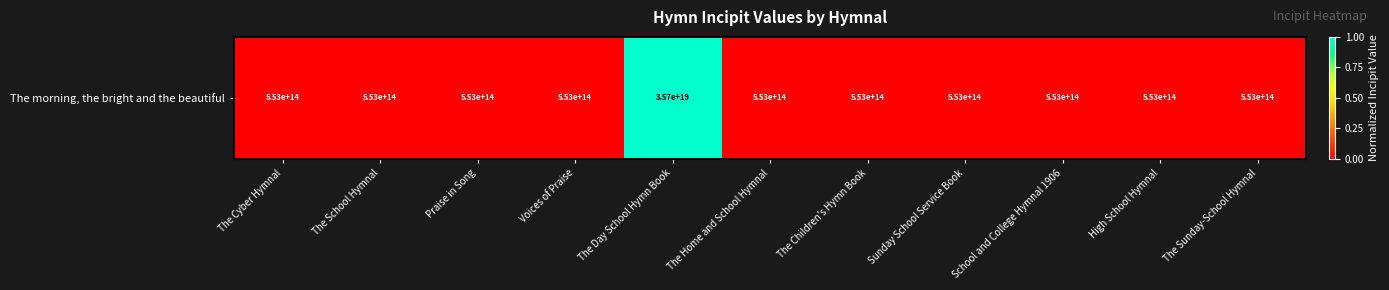

At which label is the value closest to 0?

The Cyber Hymnal